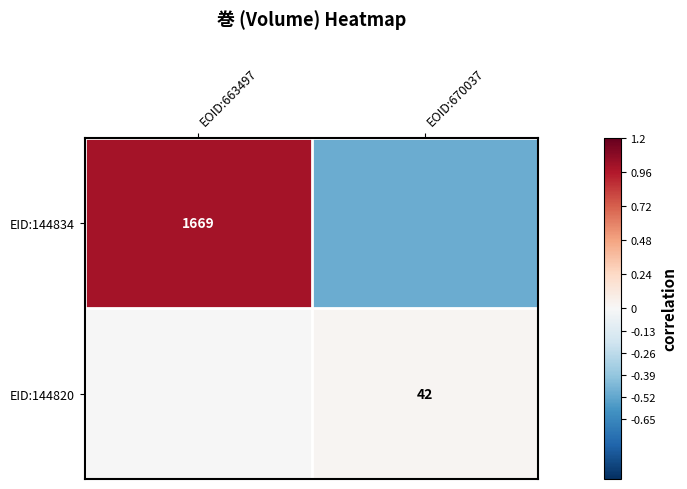

Is it true that EID:144834 equals 1.6 at EOID:663497?

False